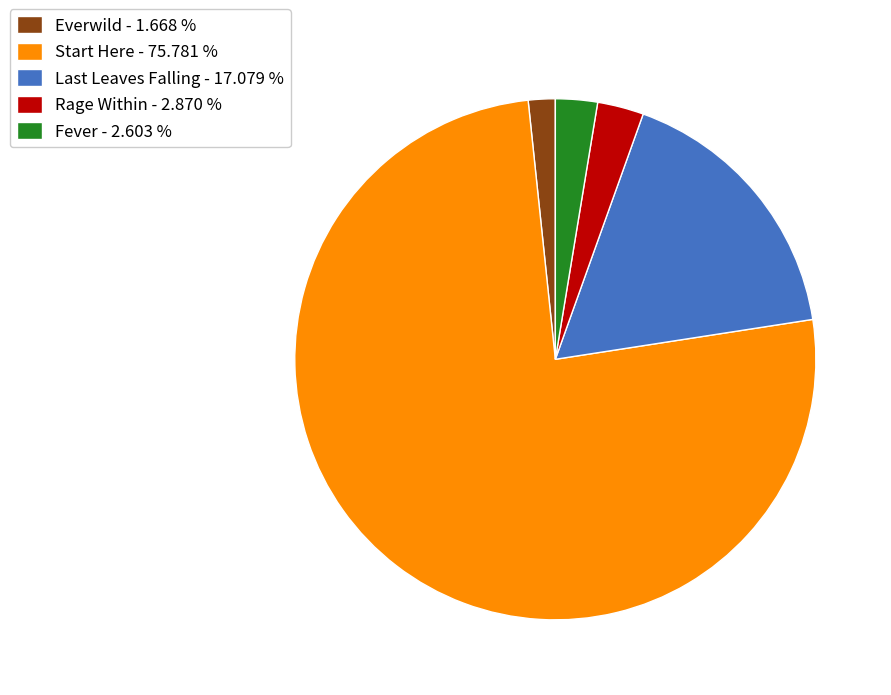

What is the ratio of the value at Everwild - 1.668 % to the value at Rage Within - 2.870 %?

0.6